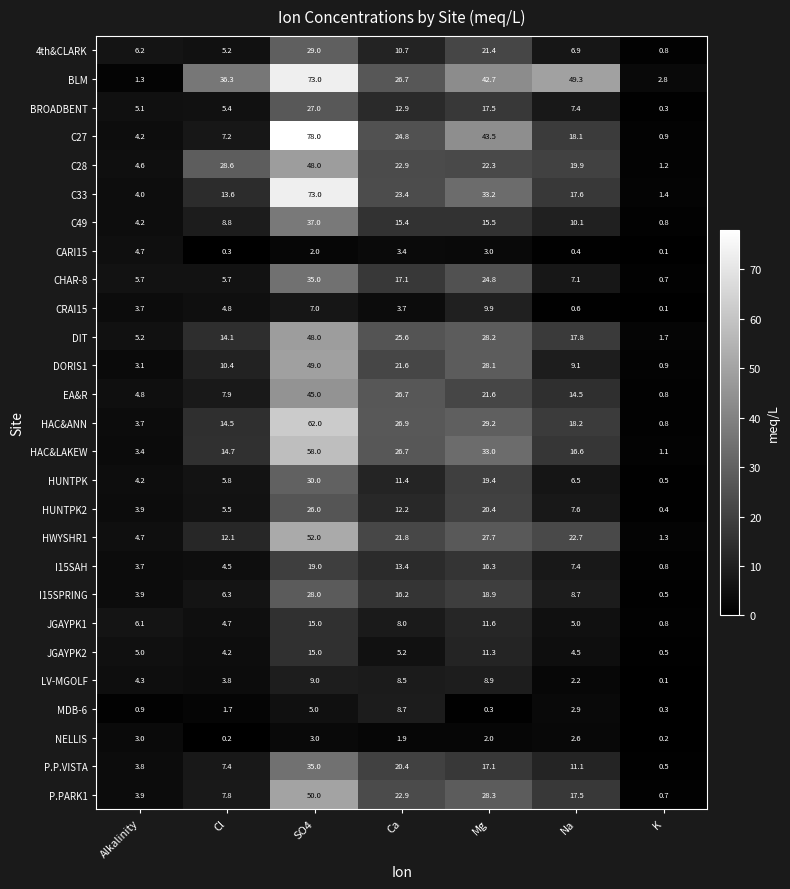

What is the difference between the highest and lowest values at Cl?

36.1